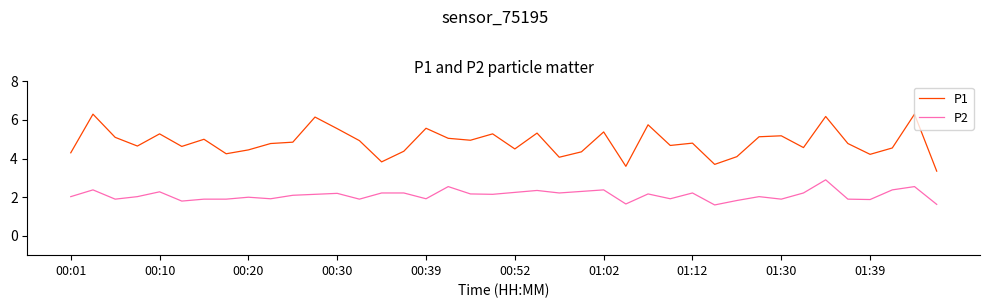

Does the chart display data point markers on the line(s)?

No